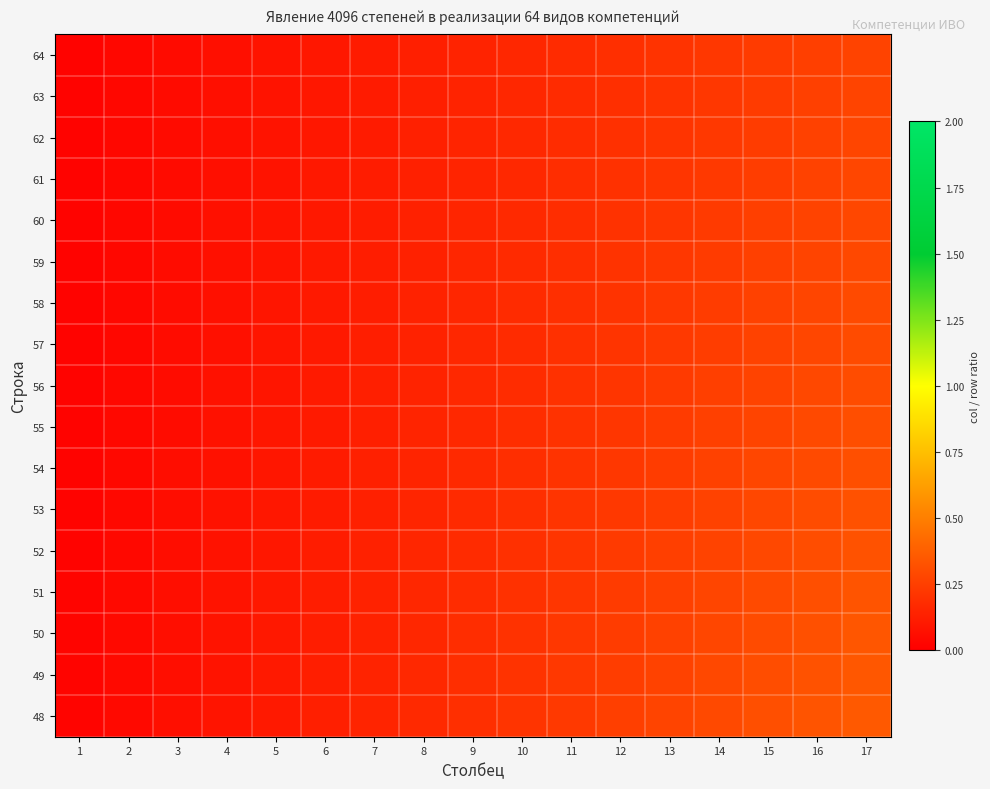

Reading left to right, transcribe all the data shown in this chart.

64: 1=0.0	2=0.0	3=0.0	4=0.1	5=0.1	6=0.1	7=0.1	8=0.1	9=0.1	10=0.2	11=0.2	12=0.2	13=0.2	14=0.2	15=0.2	16=0.2	17=0.3
63: 1=0.0	2=0.0	3=0.0	4=0.1	5=0.1	6=0.1	7=0.1	8=0.1	9=0.1	10=0.2	11=0.2	12=0.2	13=0.2	14=0.2	15=0.2	16=0.3	17=0.3
62: 1=0.0	2=0.0	3=0.0	4=0.1	5=0.1	6=0.1	7=0.1	8=0.1	9=0.1	10=0.2	11=0.2	12=0.2	13=0.2	14=0.2	15=0.2	16=0.3	17=0.3
61: 1=0.0	2=0.0	3=0.0	4=0.1	5=0.1	6=0.1	7=0.1	8=0.1	9=0.1	10=0.2	11=0.2	12=0.2	13=0.2	14=0.2	15=0.2	16=0.3	17=0.3
60: 1=0.0	2=0.0	3=0.1	4=0.1	5=0.1	6=0.1	7=0.1	8=0.1	9=0.1	10=0.2	11=0.2	12=0.2	13=0.2	14=0.2	15=0.2	16=0.3	17=0.3
59: 1=0.0	2=0.0	3=0.1	4=0.1	5=0.1	6=0.1	7=0.1	8=0.1	9=0.2	10=0.2	11=0.2	12=0.2	13=0.2	14=0.2	15=0.3	16=0.3	17=0.3
58: 1=0.0	2=0.0	3=0.1	4=0.1	5=0.1	6=0.1	7=0.1	8=0.1	9=0.2	10=0.2	11=0.2	12=0.2	13=0.2	14=0.2	15=0.3	16=0.3	17=0.3
57: 1=0.0	2=0.0	3=0.1	4=0.1	5=0.1	6=0.1	7=0.1	8=0.1	9=0.2	10=0.2	11=0.2	12=0.2	13=0.2	14=0.2	15=0.3	16=0.3	17=0.3
56: 1=0.0	2=0.0	3=0.1	4=0.1	5=0.1	6=0.1	7=0.1	8=0.1	9=0.2	10=0.2	11=0.2	12=0.2	13=0.2	14=0.2	15=0.3	16=0.3	17=0.3
55: 1=0.0	2=0.0	3=0.1	4=0.1	5=0.1	6=0.1	7=0.1	8=0.1	9=0.2	10=0.2	11=0.2	12=0.2	13=0.2	14=0.3	15=0.3	16=0.3	17=0.3
54: 1=0.0	2=0.0	3=0.1	4=0.1	5=0.1	6=0.1	7=0.1	8=0.1	9=0.2	10=0.2	11=0.2	12=0.2	13=0.2	14=0.3	15=0.3	16=0.3	17=0.3
53: 1=0.0	2=0.0	3=0.1	4=0.1	5=0.1	6=0.1	7=0.1	8=0.2	9=0.2	10=0.2	11=0.2	12=0.2	13=0.2	14=0.3	15=0.3	16=0.3	17=0.3
52: 1=0.0	2=0.0	3=0.1	4=0.1	5=0.1	6=0.1	7=0.1	8=0.2	9=0.2	10=0.2	11=0.2	12=0.2	13=0.2	14=0.3	15=0.3	16=0.3	17=0.3
51: 1=0.0	2=0.0	3=0.1	4=0.1	5=0.1	6=0.1	7=0.1	8=0.2	9=0.2	10=0.2	11=0.2	12=0.2	13=0.3	14=0.3	15=0.3	16=0.3	17=0.3
50: 1=0.0	2=0.0	3=0.1	4=0.1	5=0.1	6=0.1	7=0.1	8=0.2	9=0.2	10=0.2	11=0.2	12=0.2	13=0.3	14=0.3	15=0.3	16=0.3	17=0.3
49: 1=0.0	2=0.0	3=0.1	4=0.1	5=0.1	6=0.1	7=0.1	8=0.2	9=0.2	10=0.2	11=0.2	12=0.2	13=0.3	14=0.3	15=0.3	16=0.3	17=0.3
48: 1=0.0	2=0.0	3=0.1	4=0.1	5=0.1	6=0.1	7=0.1	8=0.2	9=0.2	10=0.2	11=0.2	12=0.2	13=0.3	14=0.3	15=0.3	16=0.3	17=0.4